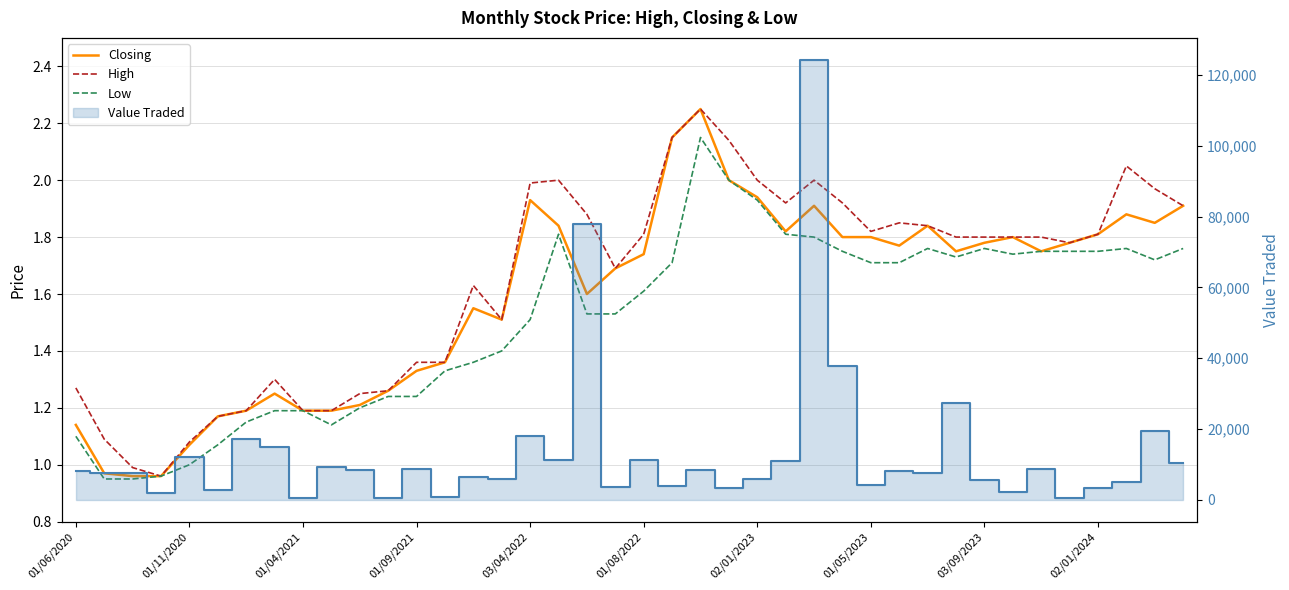

True or false: Closing and Low cross at least once.

False